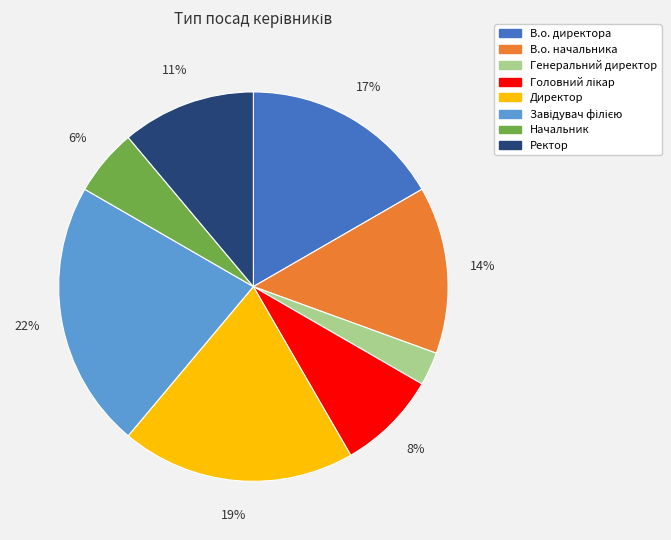

Does Ректор account for over 50% of the chart?

No